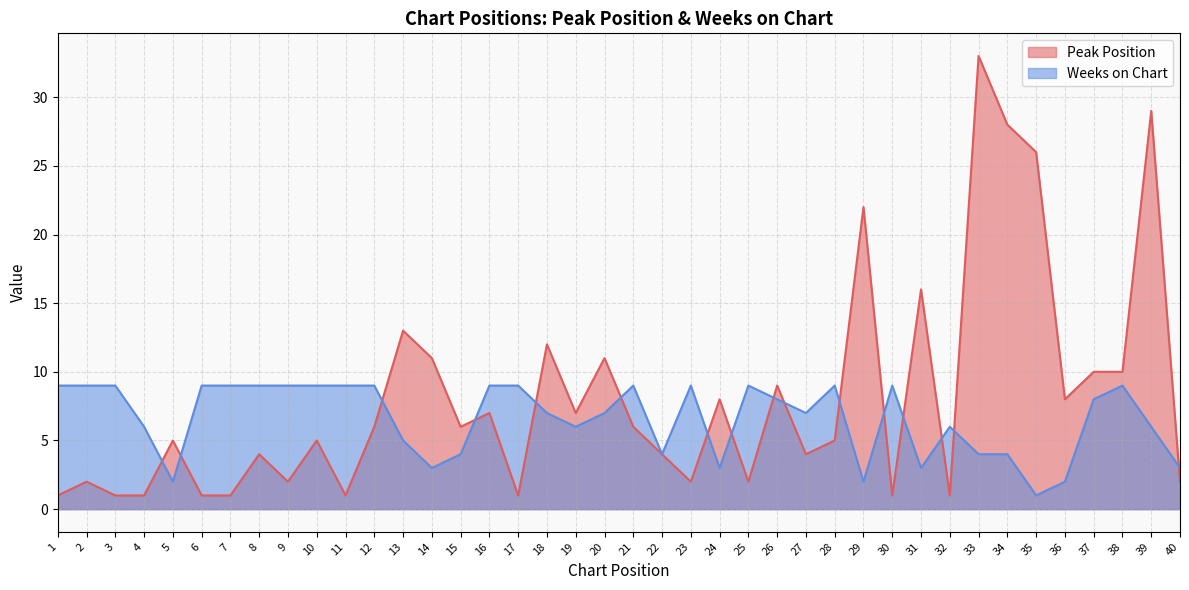

Does the chart have visible grid lines?

Yes